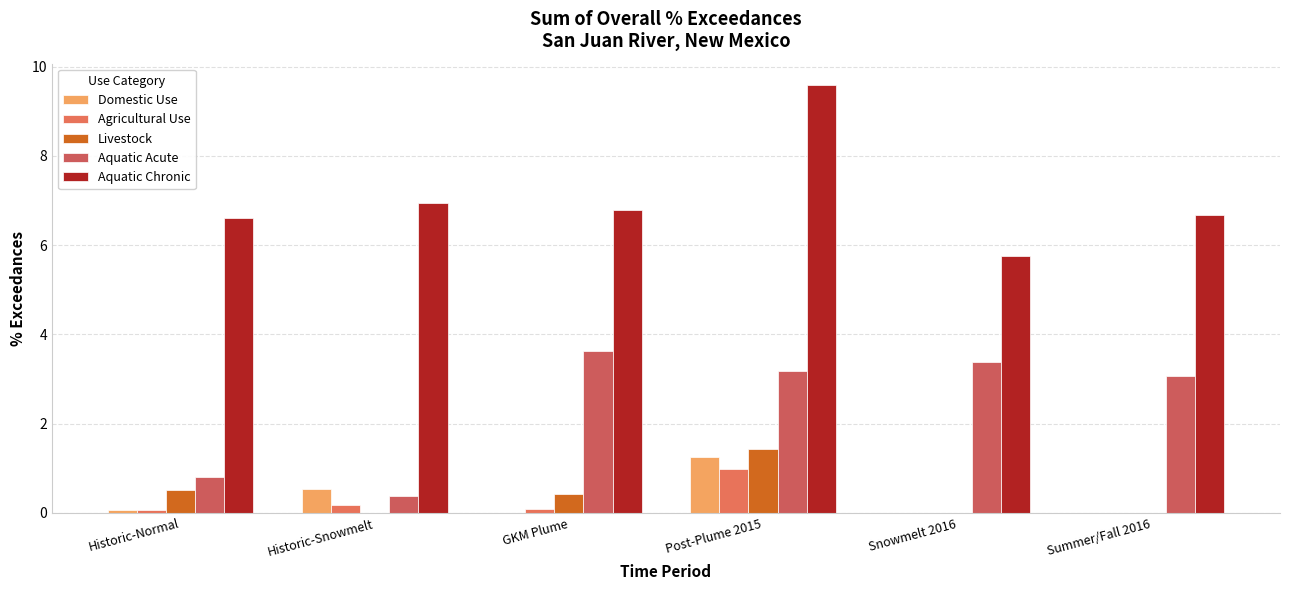

Rank the series at Historic-Normal from lowest to highest value.

Domestic Use, Agricultural Use, Livestock, Aquatic Acute, Aquatic Chronic